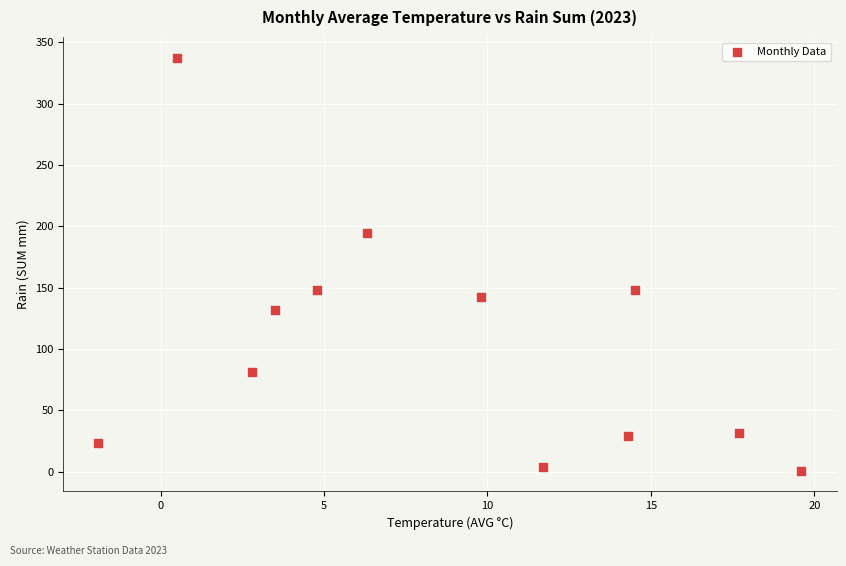

What is the range of X values (max minus min)?

21.5